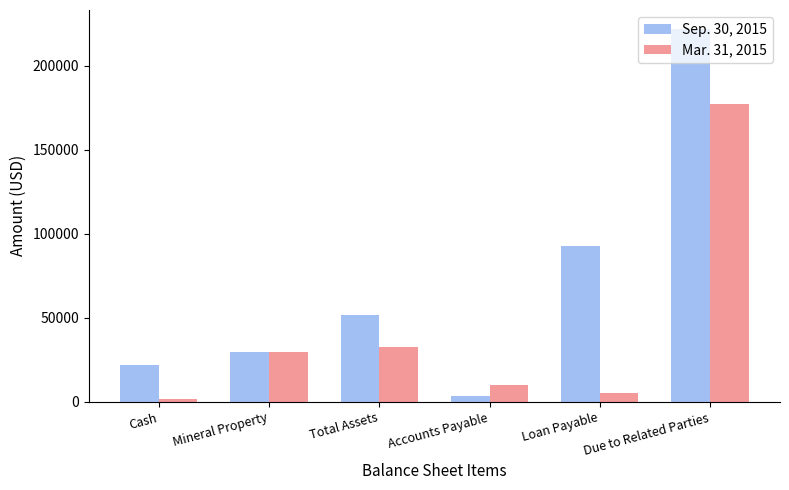

What is the maximum value shown in the chart?

222000